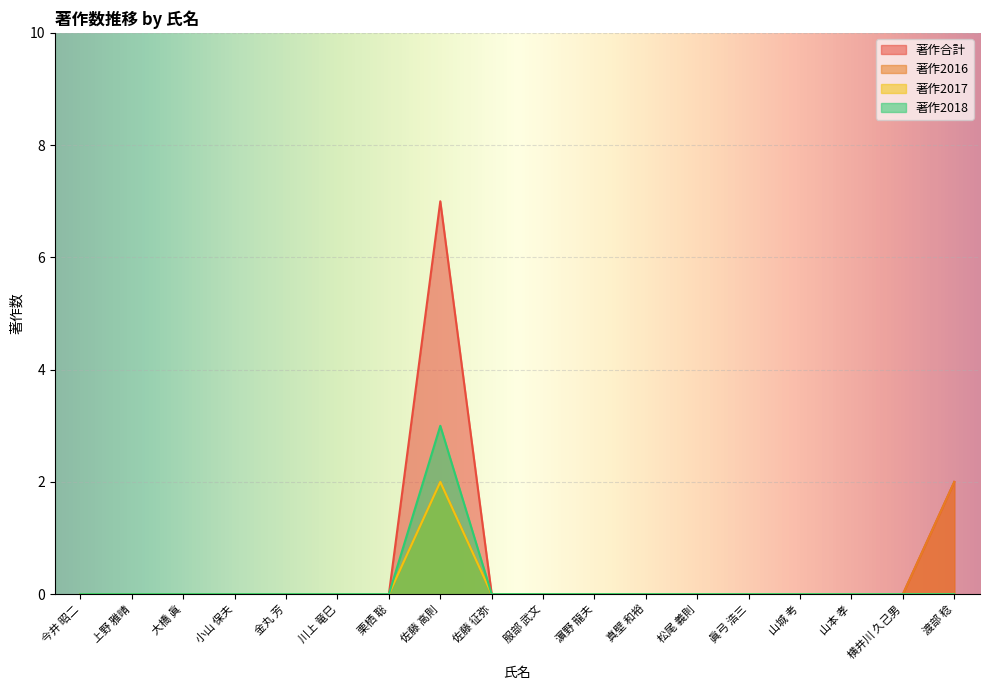

At which category does the chart reach its peak across all series?

佐藤 高則